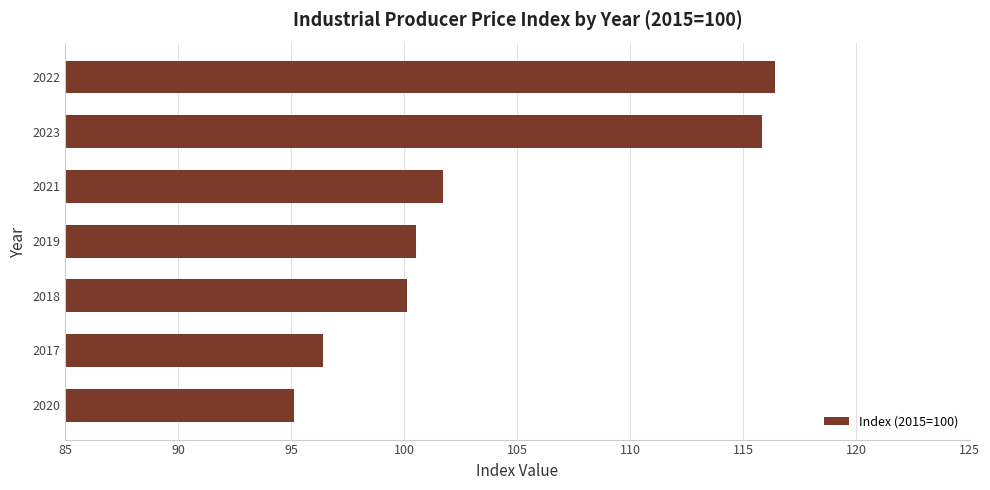

Between 2020 and 2017, which is larger?

2017